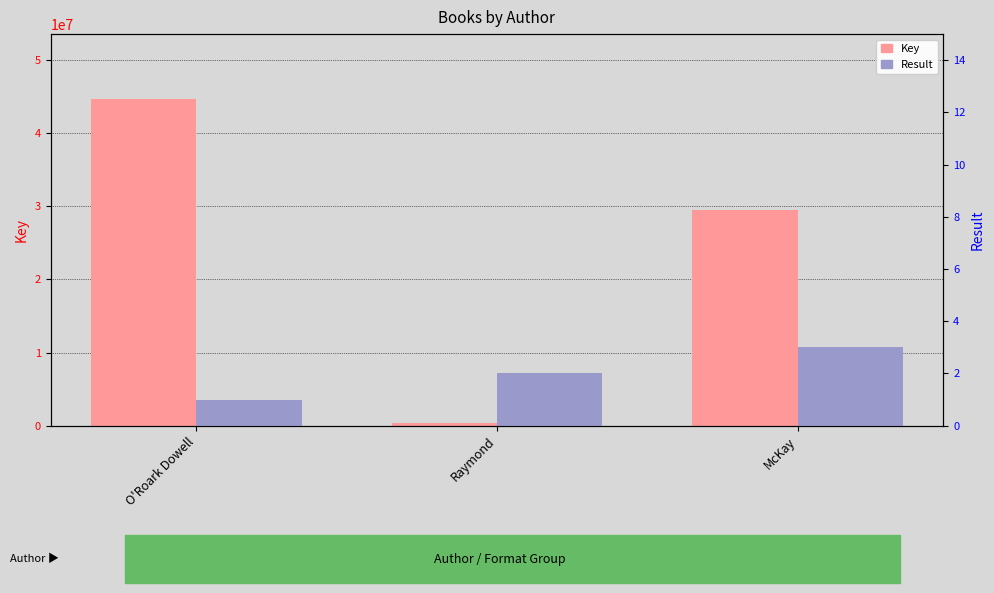

What is the difference between the Key values at O'Roark Dowell and McKay?

15124151